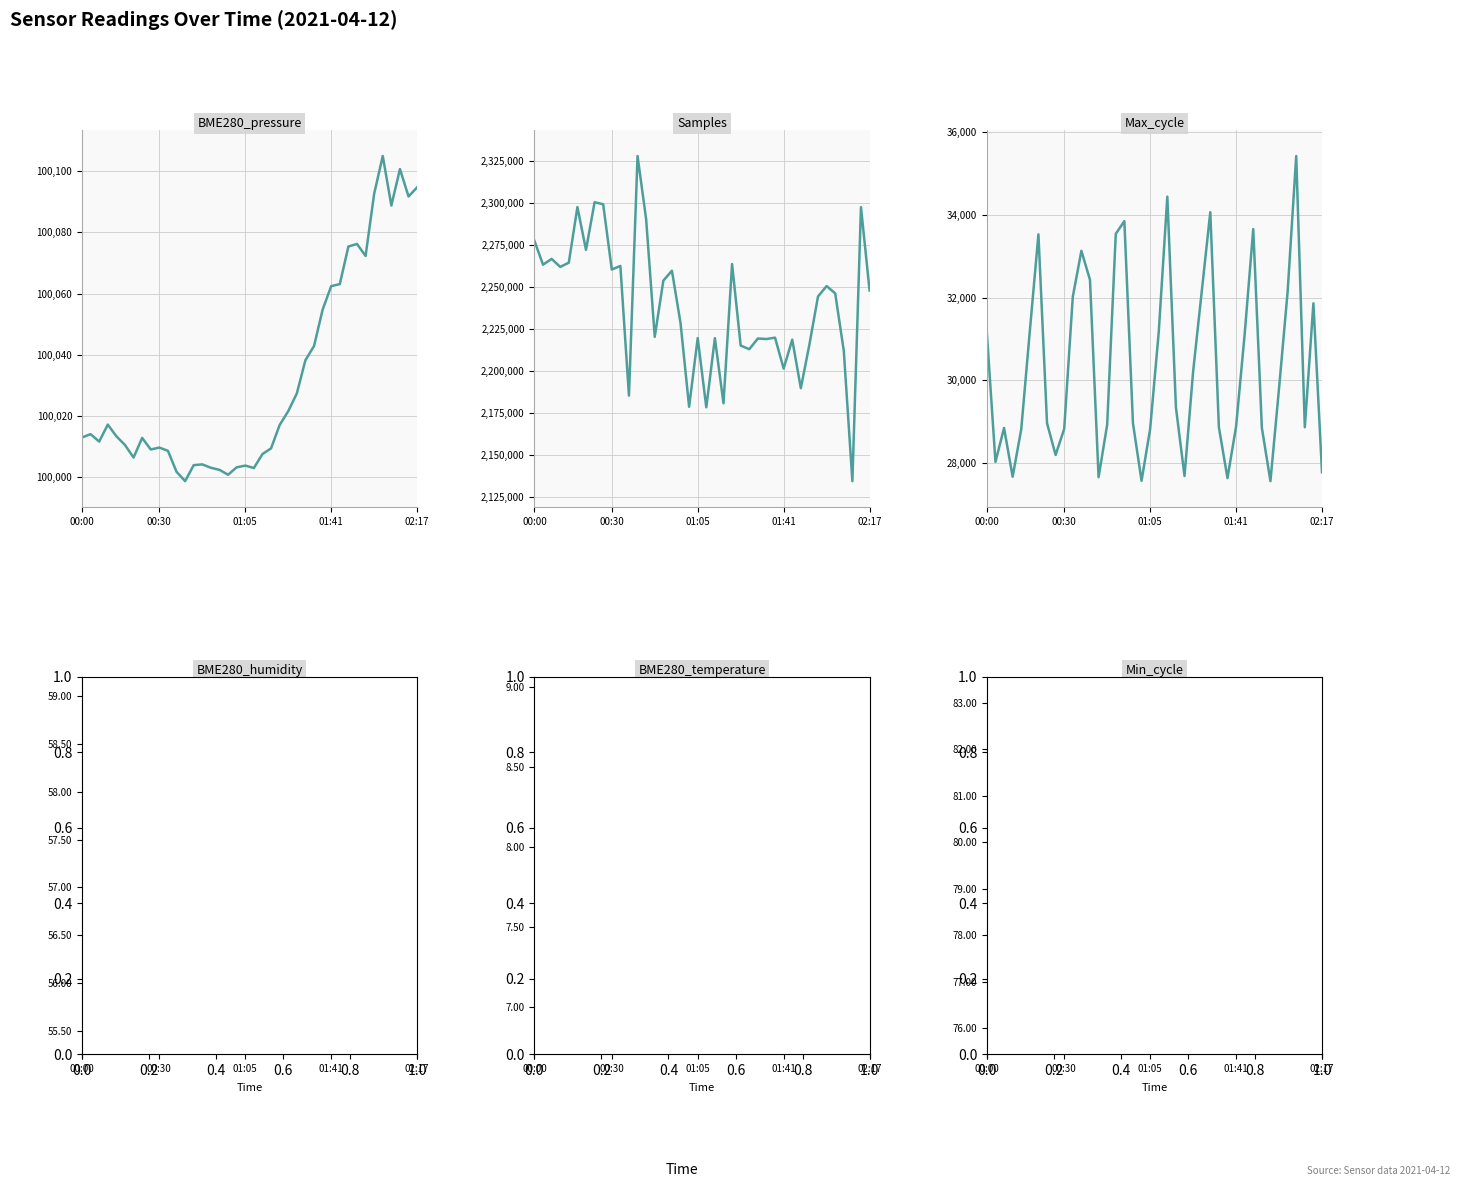

Which series changed the most between 22 and 31?

Samples